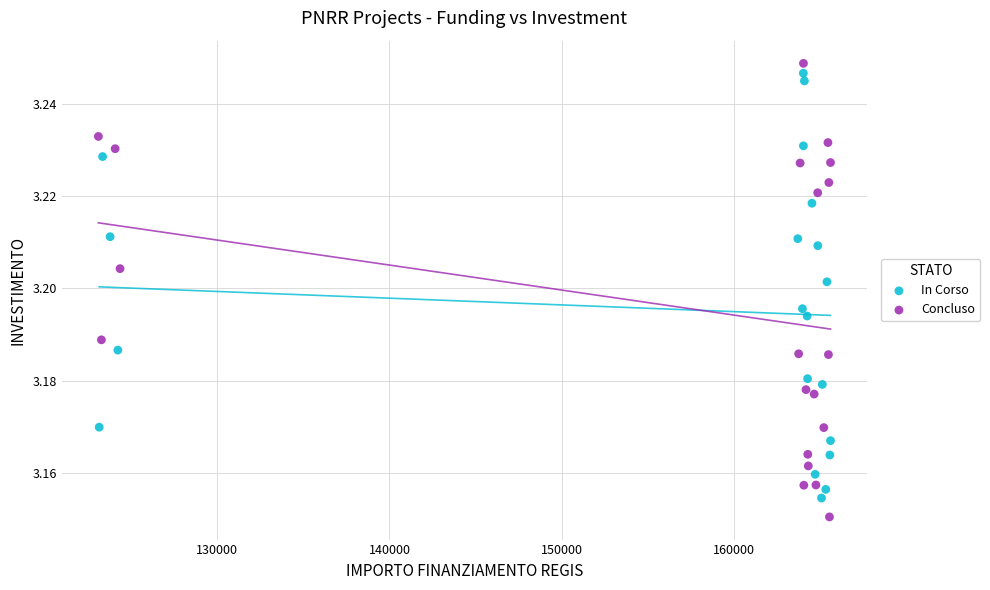

What are all the series names shown in the legend?

In Corso, Concluso